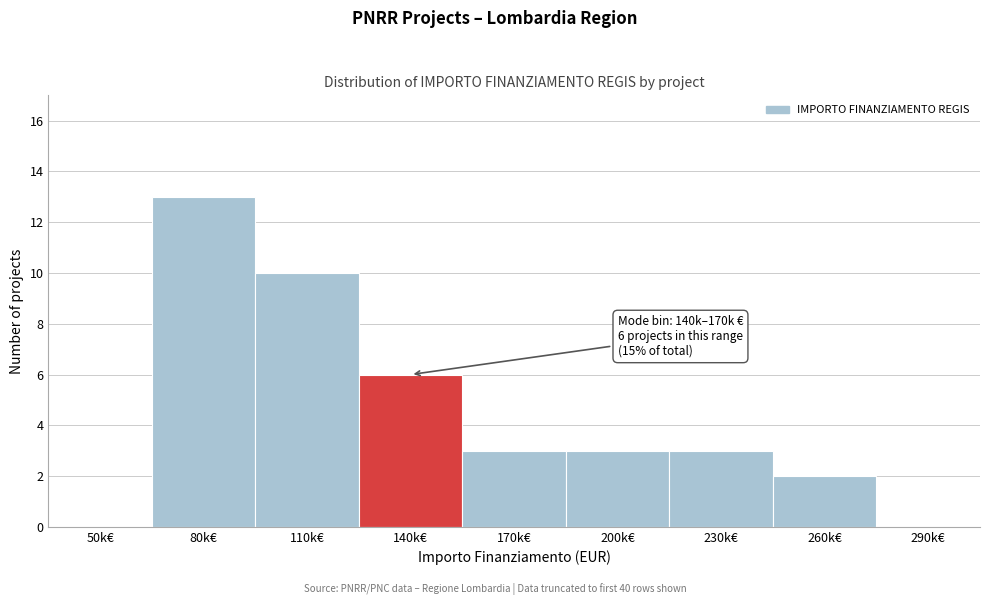

Reading left to right, what are all the values shown in this chart?

50k€=0	80k€=13	110k€=10	140k€=6	170k€=3	200k€=3	230k€=3	260k€=2	290k€=0